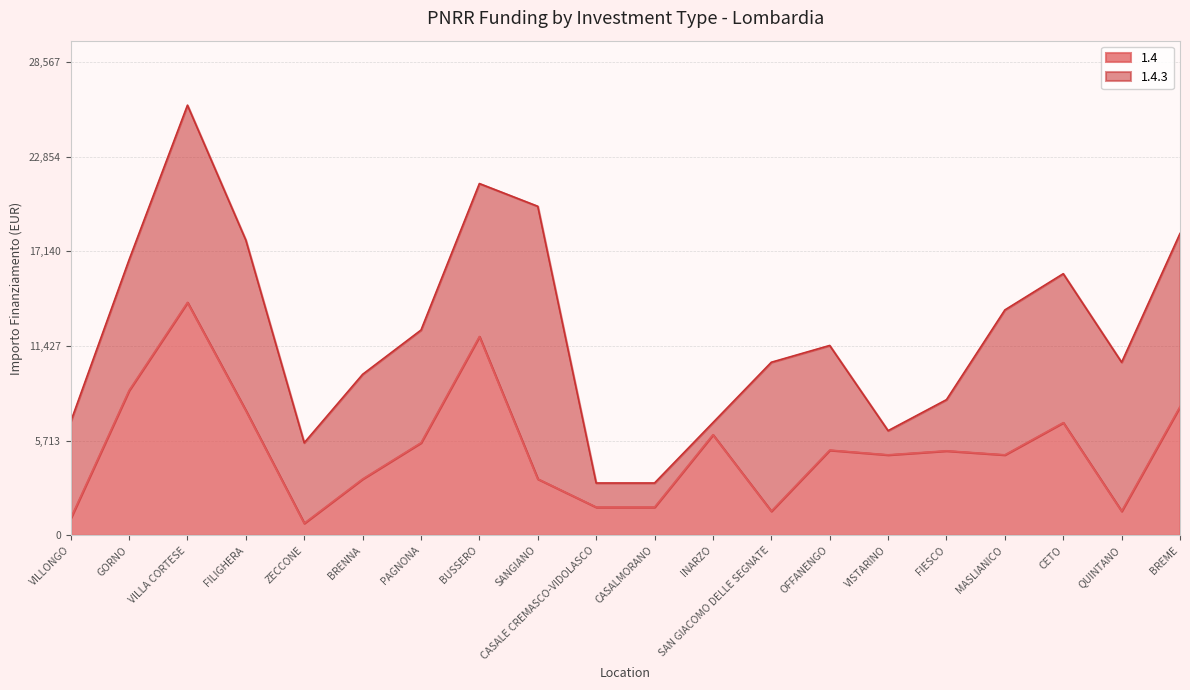

What is the value of the 13th point from the left?

1458